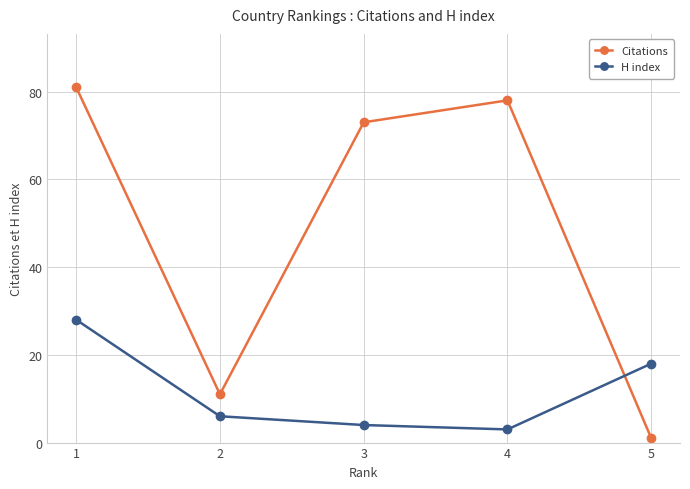

How many categories are shown in the chart?

5